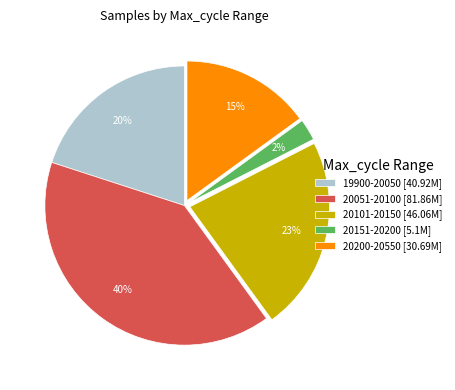

Rank the categories by value from lowest to highest.

20151-20200 [5.1M], 20200-20550 [30.69M], 19900-20050 [40.92M], 20101-20150 [46.06M], 20051-20100 [81.86M]